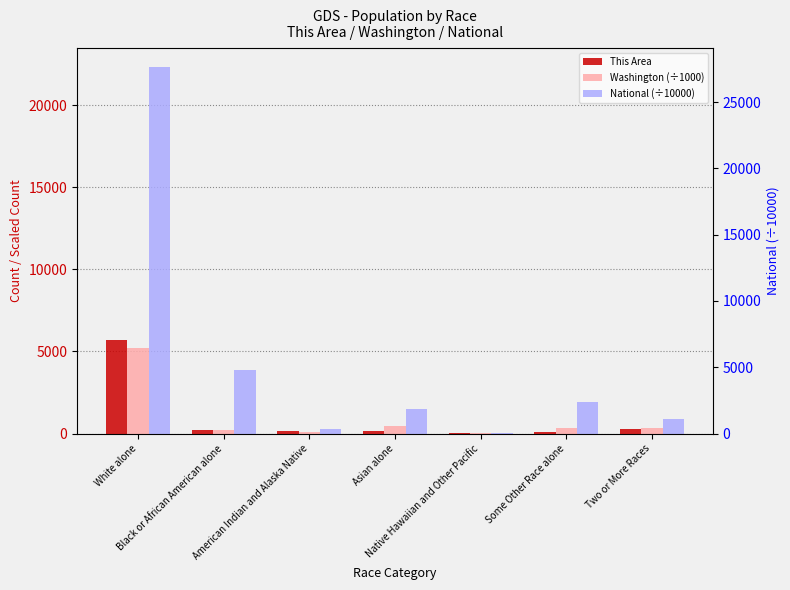

Rank the categories by This Area value from lowest to highest.

Native Hawaiian and Other Pacific, Some Other Race alone, American Indian and Alaska Native, Asian alone, Black or African American alone, Two or More Races, White alone